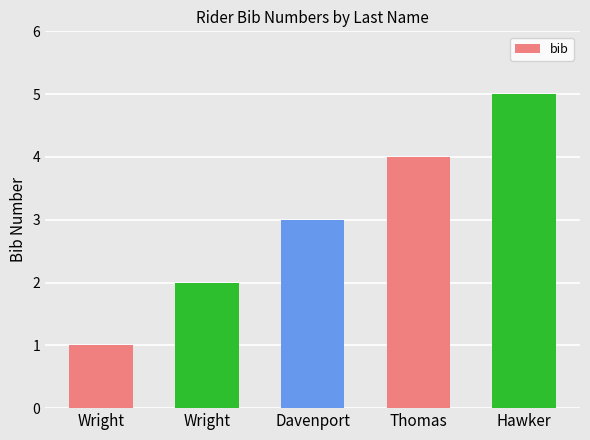

Does the chart contain any negative values?

No